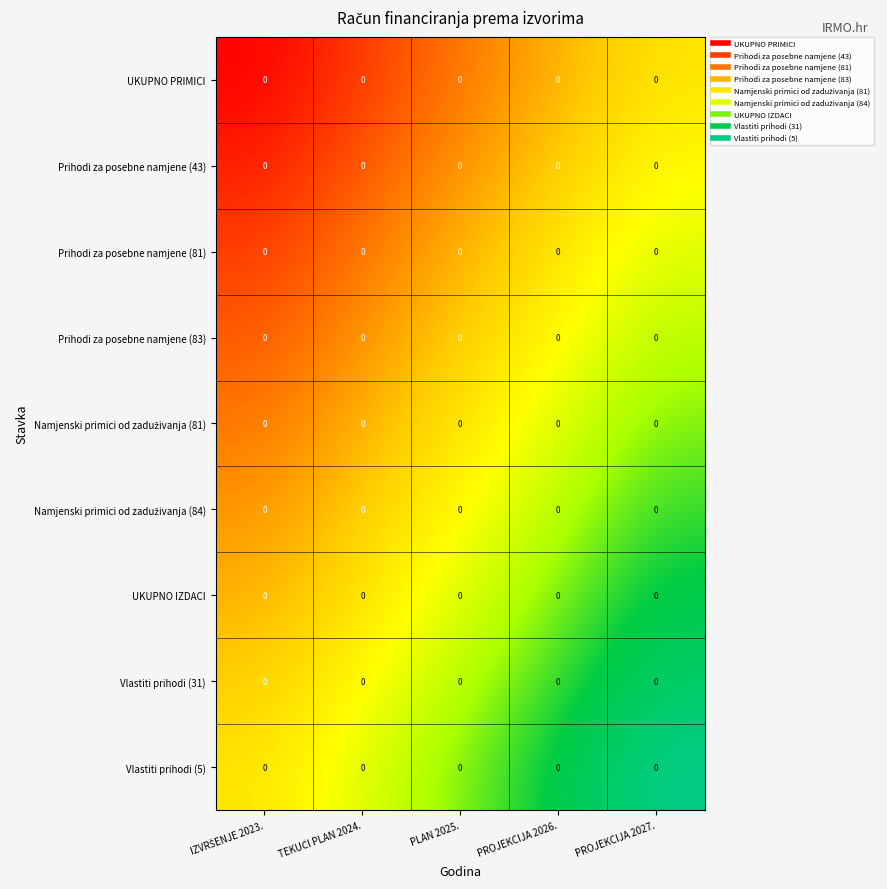

Which series has the largest range (max minus min)?

row_0